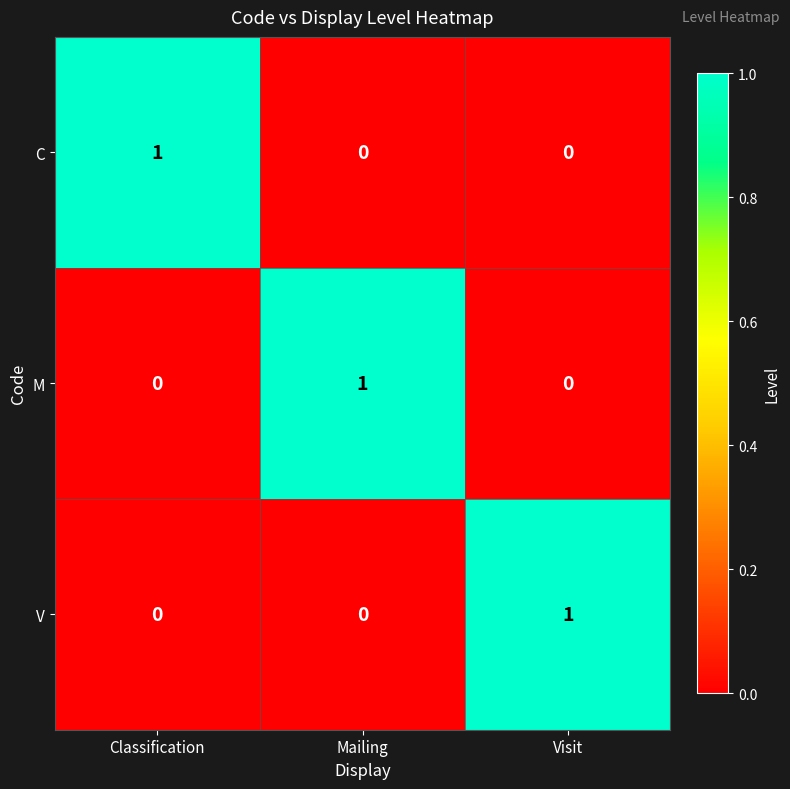

How many data points does each series have?

3